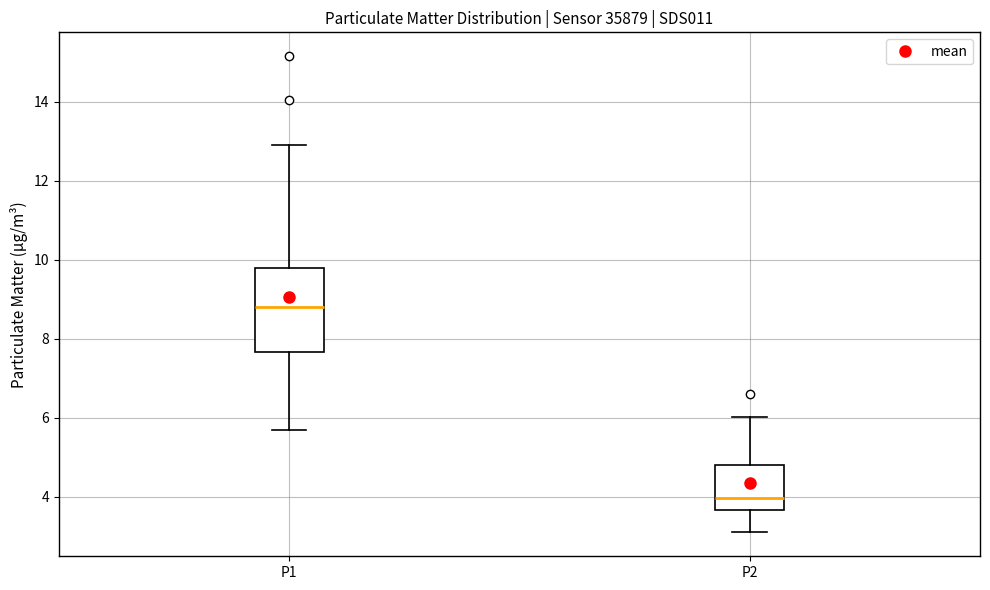

Which box has the highest median line?

P1